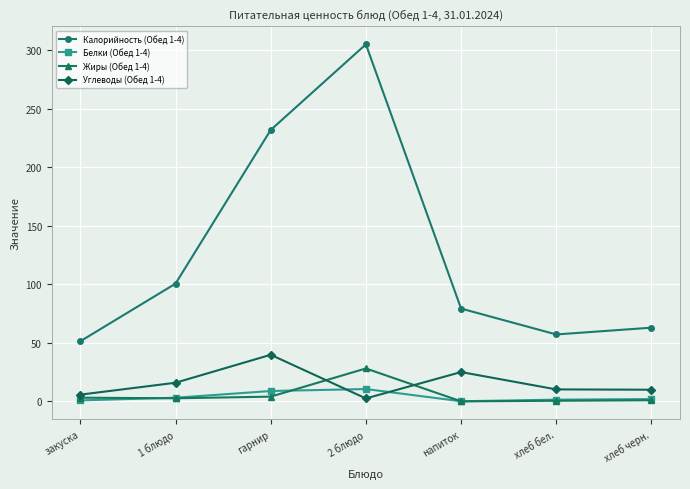

Which series changed the most between хлеб бел. and хлеб черн.?

Калорийность (Обед 1-4)